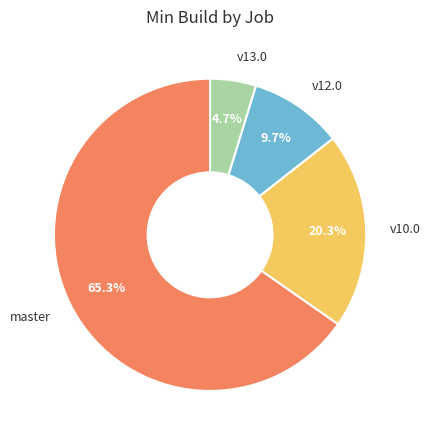

Is there any slice that represents more than half of the pie?

Yes